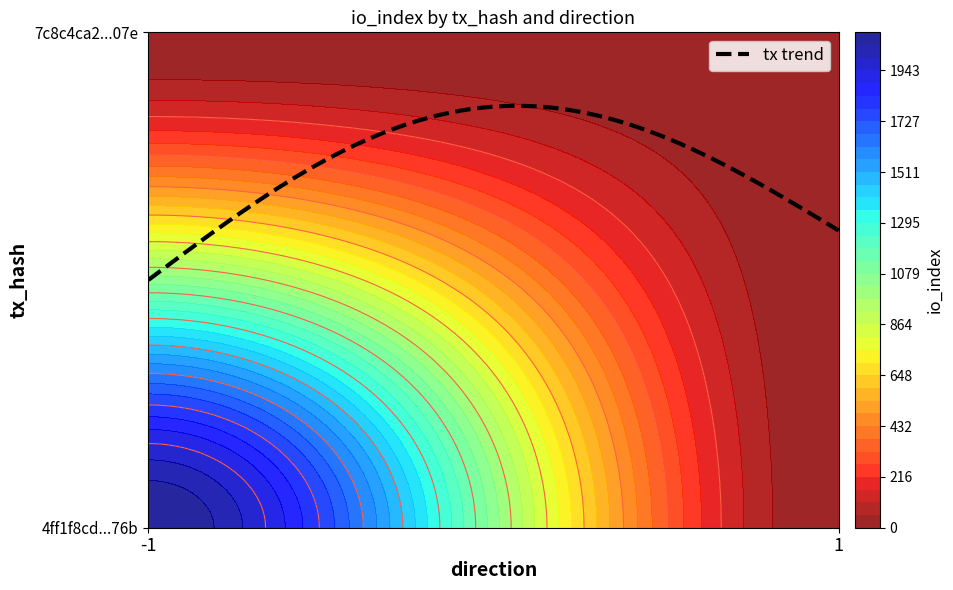

At which category is the sum across all series the highest?

-1